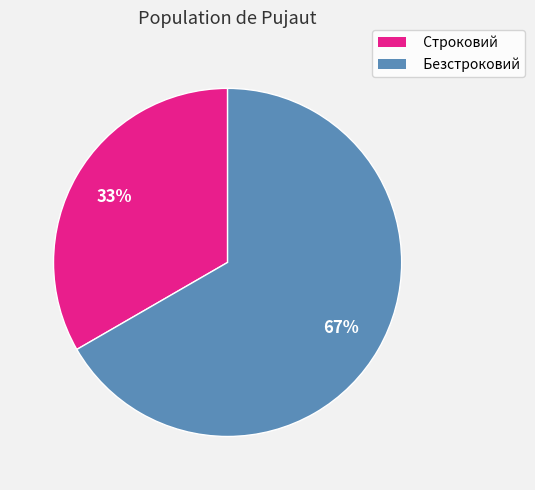

To the nearest percent, what is the average slice percentage?

50%